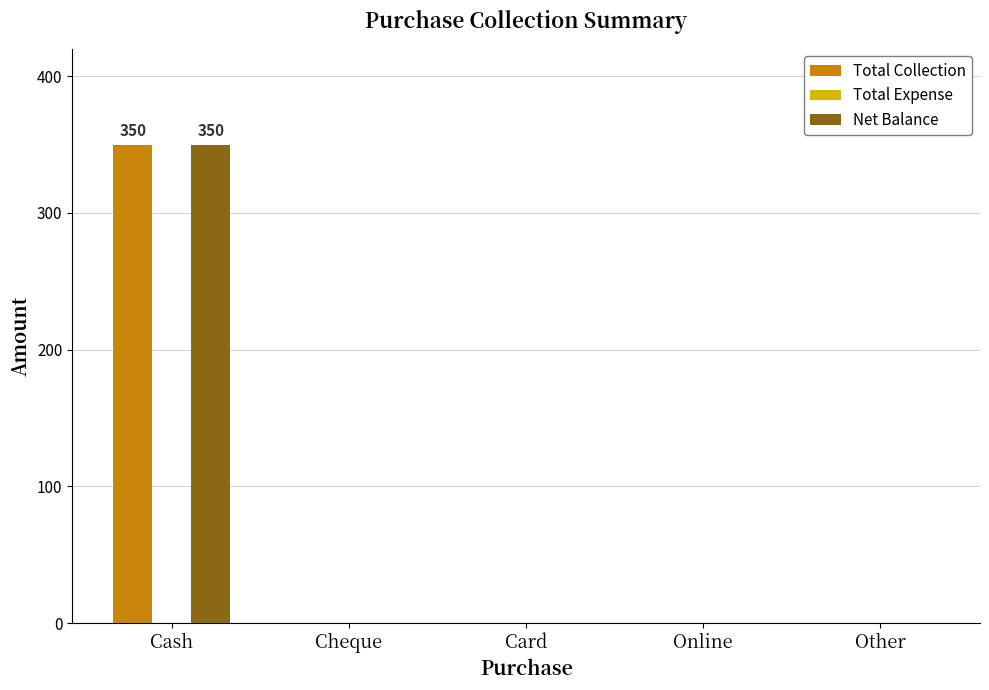

Are the bars grouped side by side (vs. stacked)?

Yes